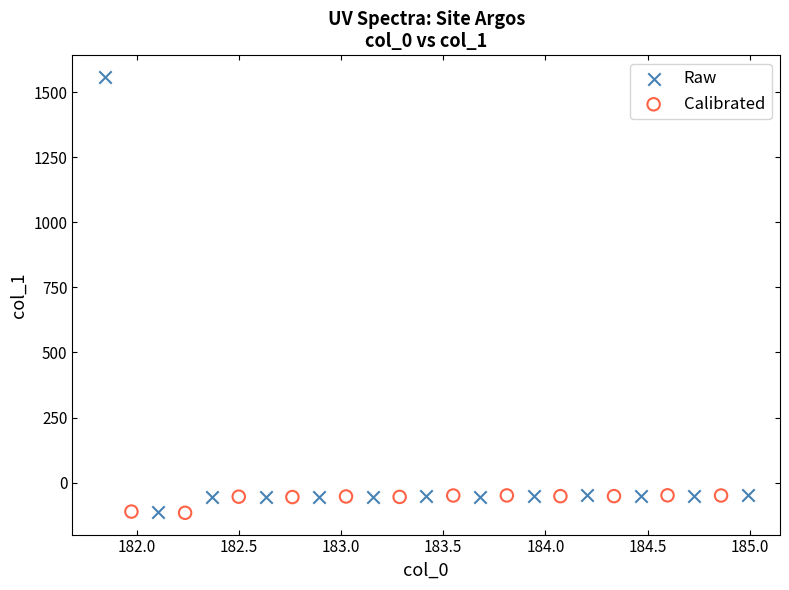

Which series has the largest Y range (max minus min)?

Raw